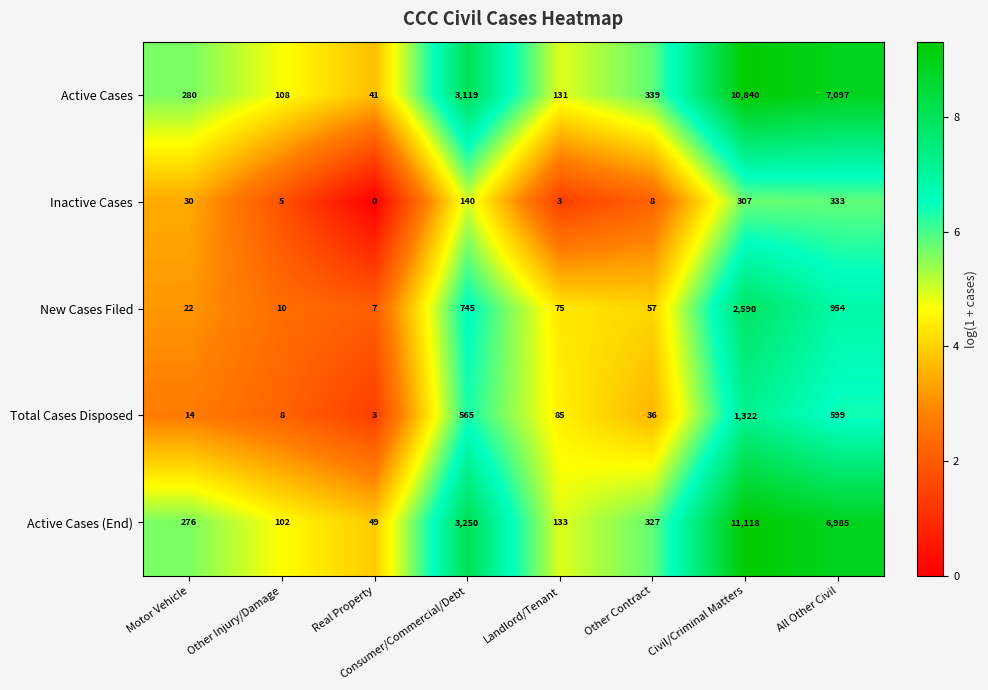

At which label is Inactive Cases closest to 166?

Consumer/Commercial/Debt